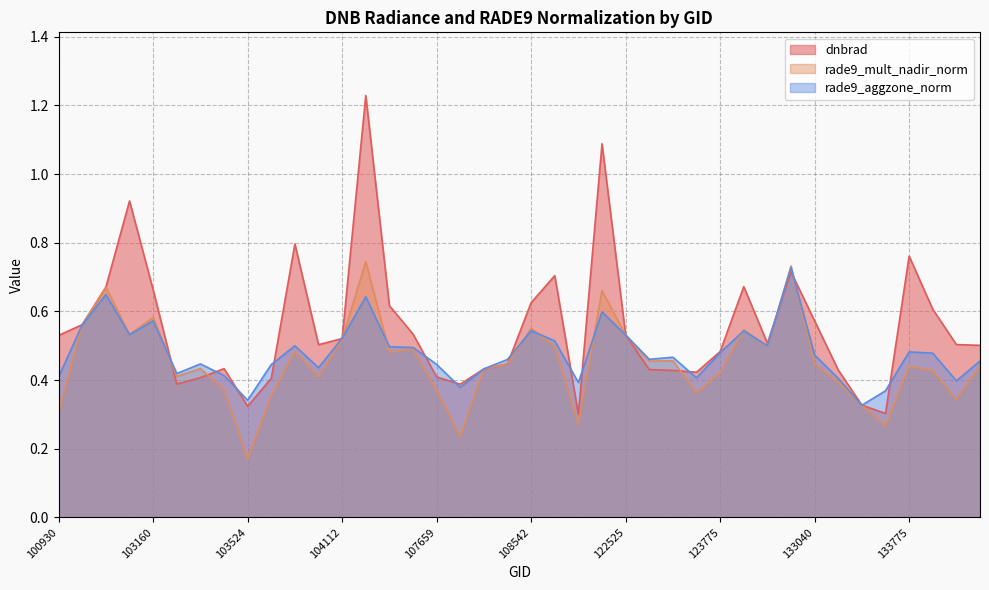

How many series are shown in this chart?

3